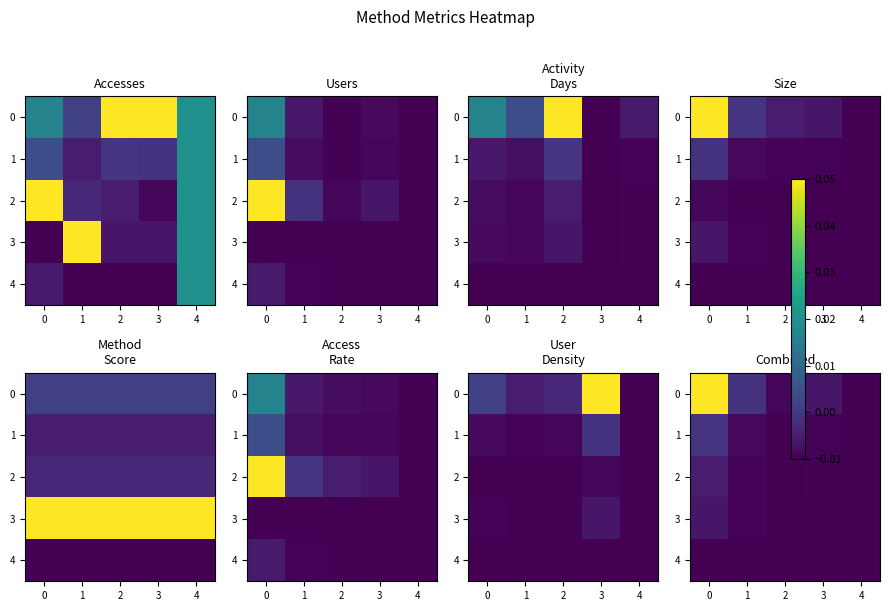

What is the maximum value shown in the chart?

0.1